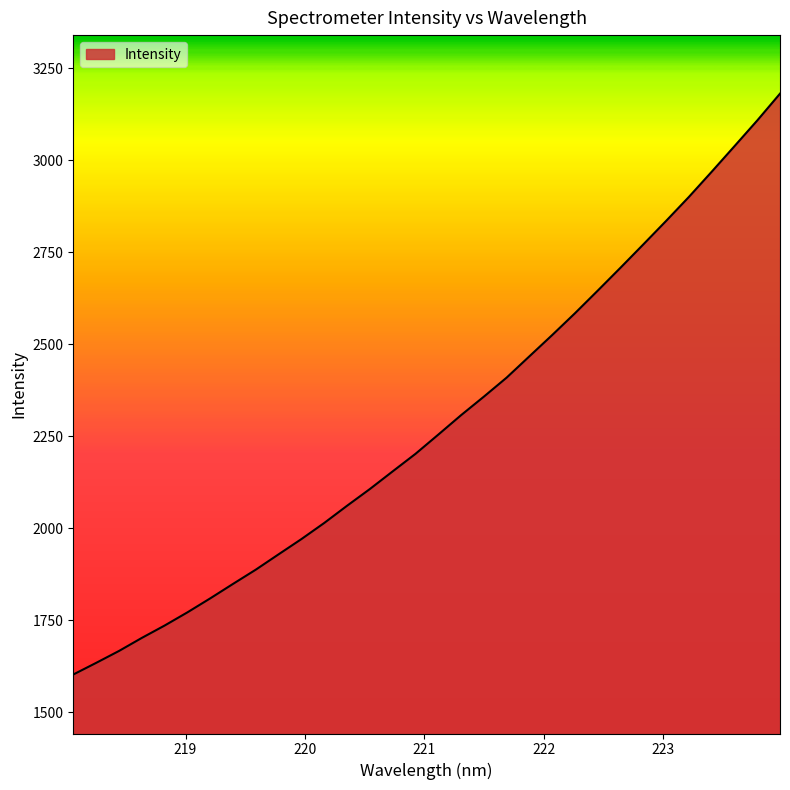

What is the difference between the maximum and minimum values?

1577.9